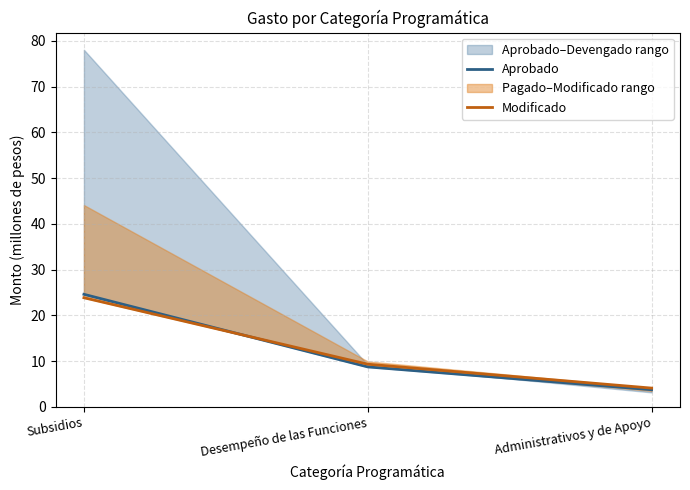

What is the value of the Modificado point at the 2nd from the left?

9.3